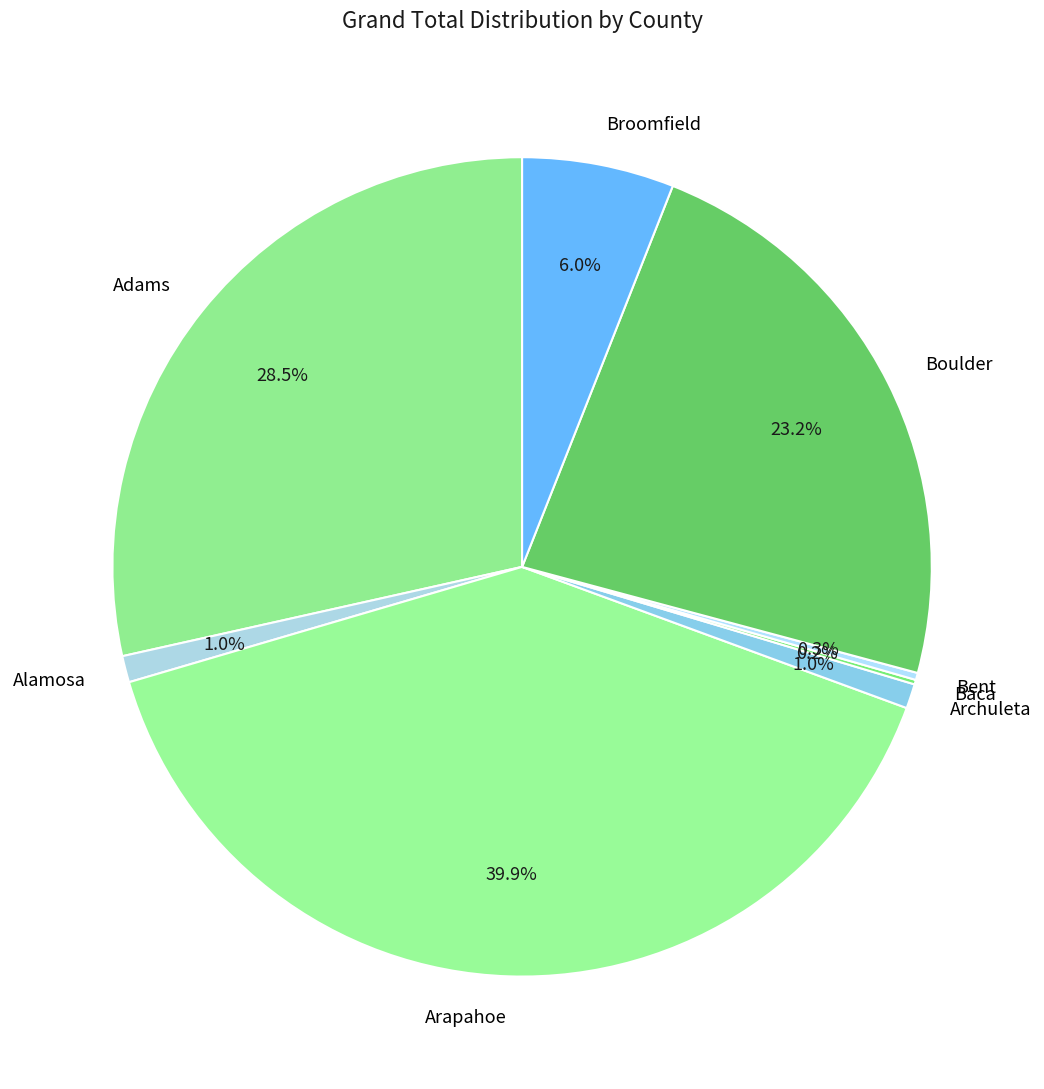

Does any single category account for the majority?

No